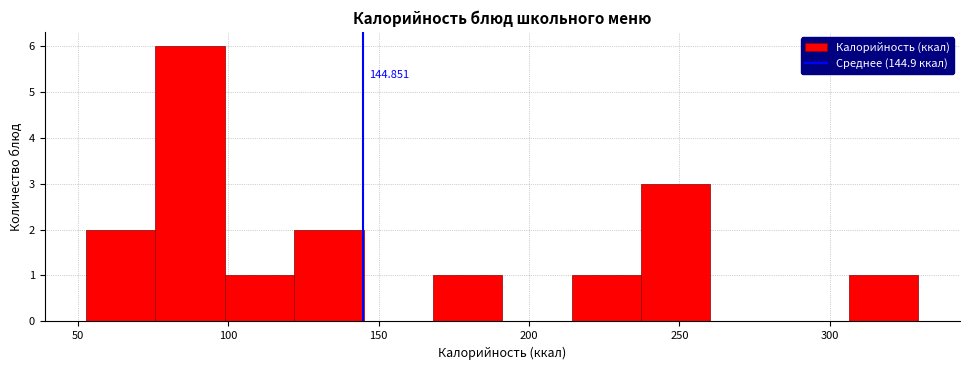

Which range on the x-axis has the tallest bar?

75 to 100